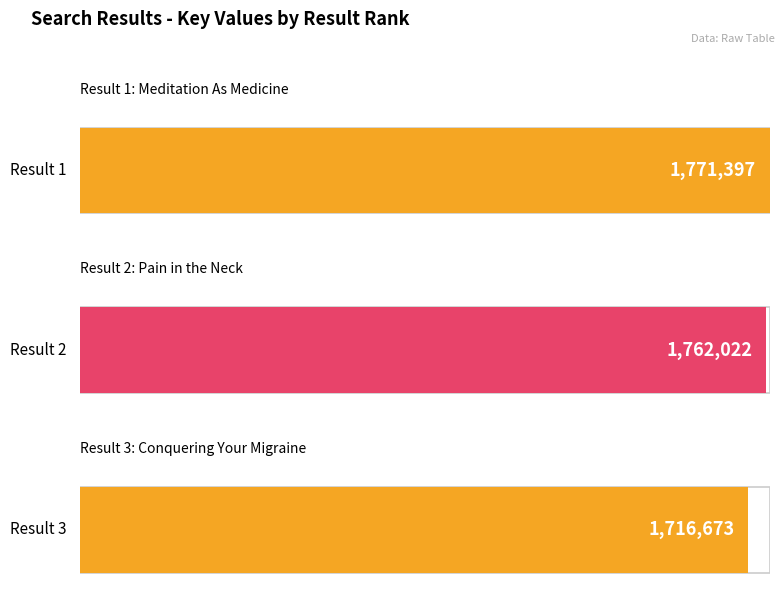

Reading right to left, transcribe all the data shown in this chart.

1716673	1762022	1771397